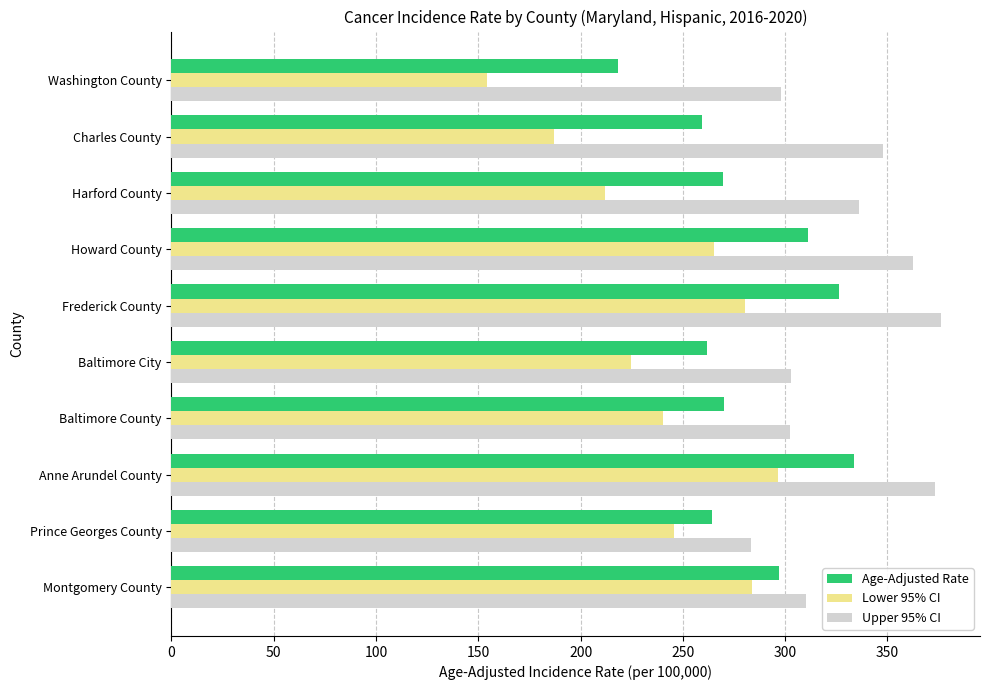

Between Baltimore County and Washington County, which series saw the biggest shift?

Lower 95% CI